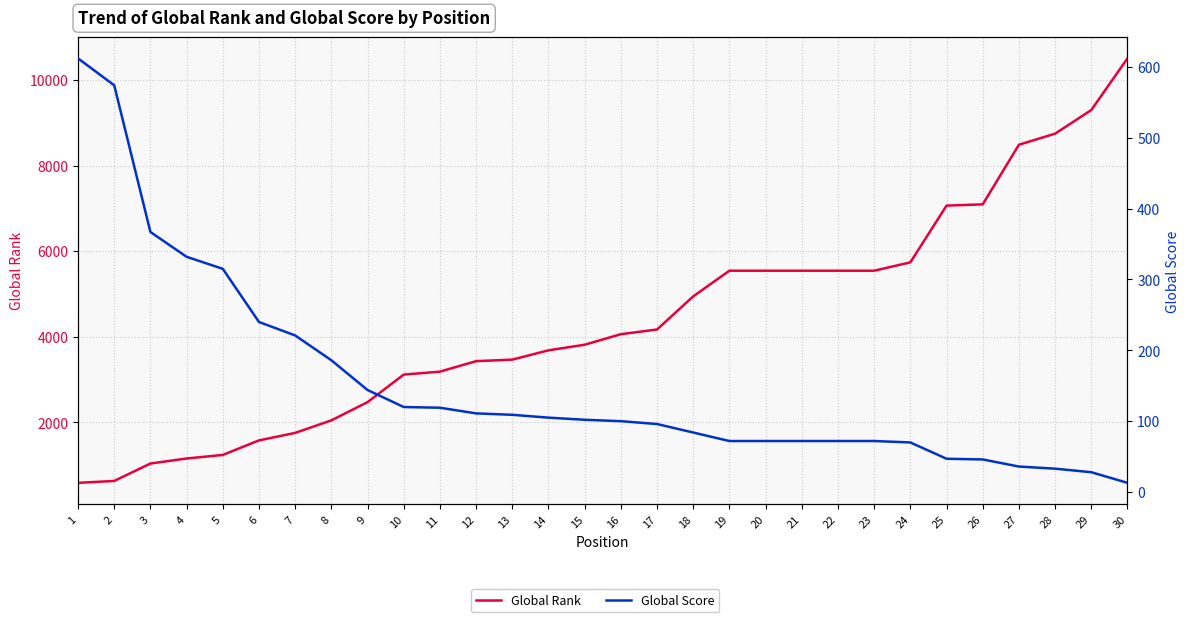

Reading left to right, transcribe all the data shown in this chart.

Global Rank: 1=584	2=628	3=1035	4=1153	5=1236	6=1576	7=1751	8=2044	9=2470	10=3114	11=3183	12=3428	13=3464	14=3681	15=3812	16=4058	17=4168	18=4942	19=5542	20=5542	21=5542	22=5542	23=5542	24=5737	25=7063	26=7093	27=8486	28=8745	29=9297	30=10505
Global Score: 1=612	2=574	3=367	4=332	5=315	6=240	7=221	8=186	9=144	10=120	11=119	12=111	13=109	14=105	15=102	16=100	17=96	18=84	19=72	20=72	21=72	22=72	23=72	24=70	25=47	26=46	27=36	28=33	29=28	30=13